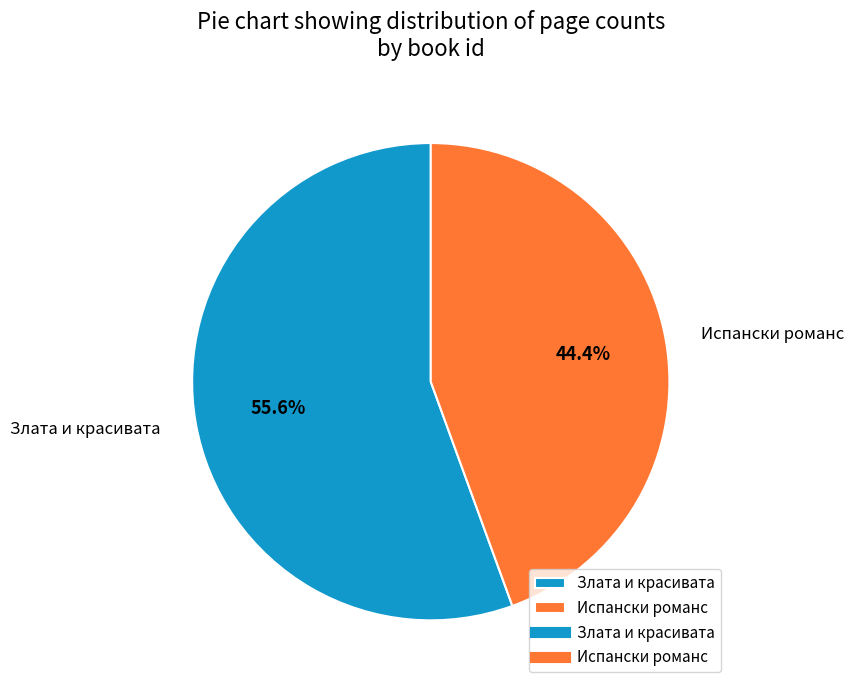

Which has a higher value, Злата и красивата or Испански романс?

Злата и красивата